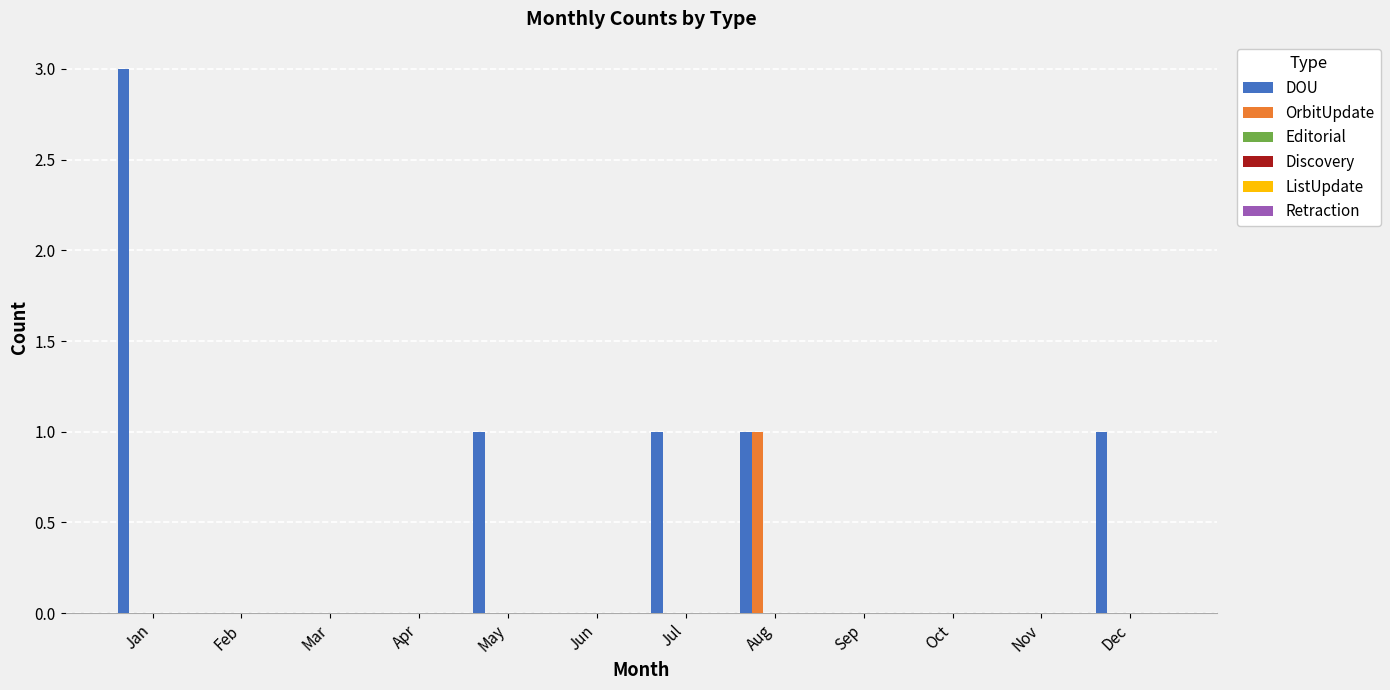

What is the greatest value displayed?

3